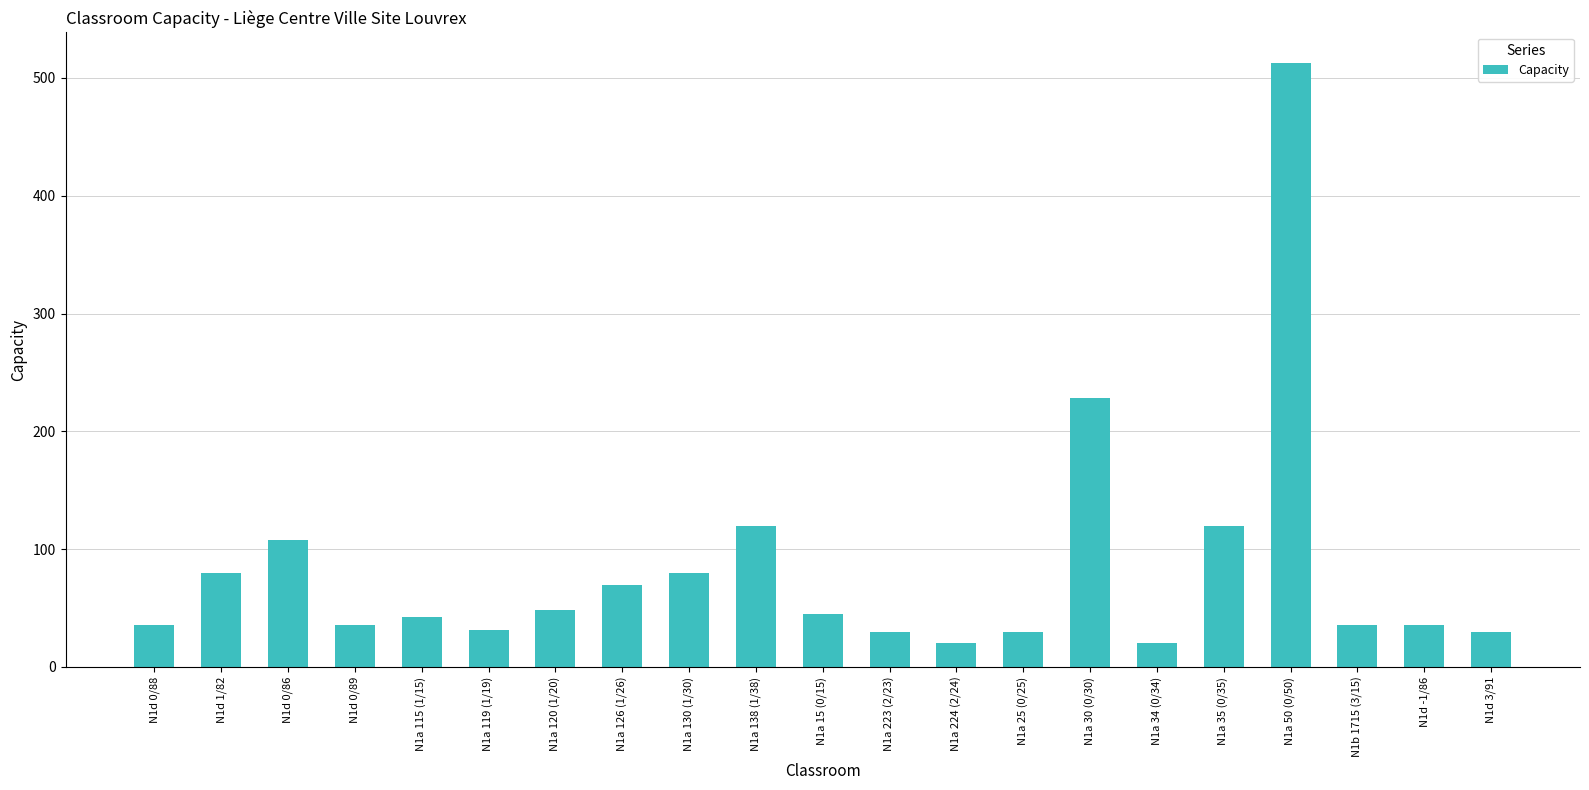

What is the label of the 4th bar from the right?

N1a 50 (0/50)